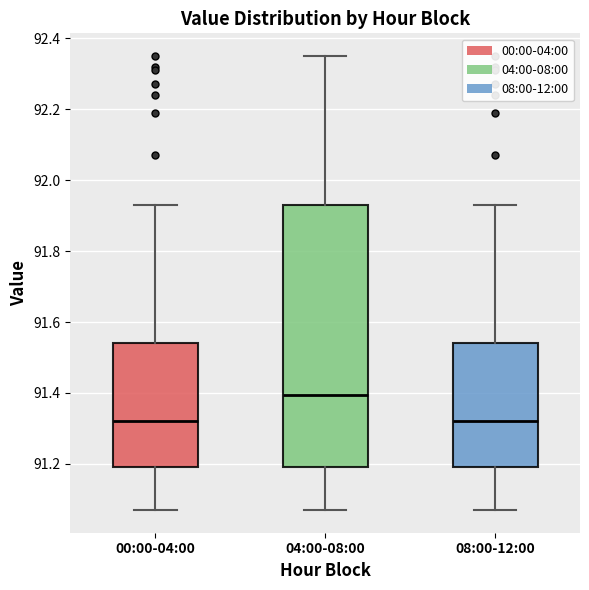

Reading left to right, transcribe this box plot: for each box, give where its median line is, the range the box spans, and where its two whiskers end, as read against the y-axis. The values are not printed on the chart, so give them approximately, as read against the axis.

00:00-04:00: median 91.32, box 91.20 to 91.54, whiskers 91.08 to 91.94
04:00-08:00: median 91.40, box 91.20 to 91.94, whiskers 91.08 to 92.36
08:00-12:00: median 91.32, box 91.20 to 91.54, whiskers 91.08 to 91.94